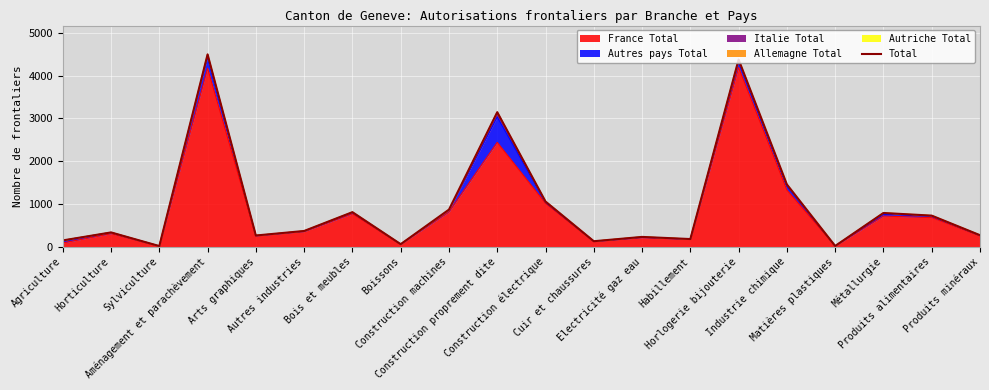

What is the label of the 2nd point from the right?

Produits alimentaires